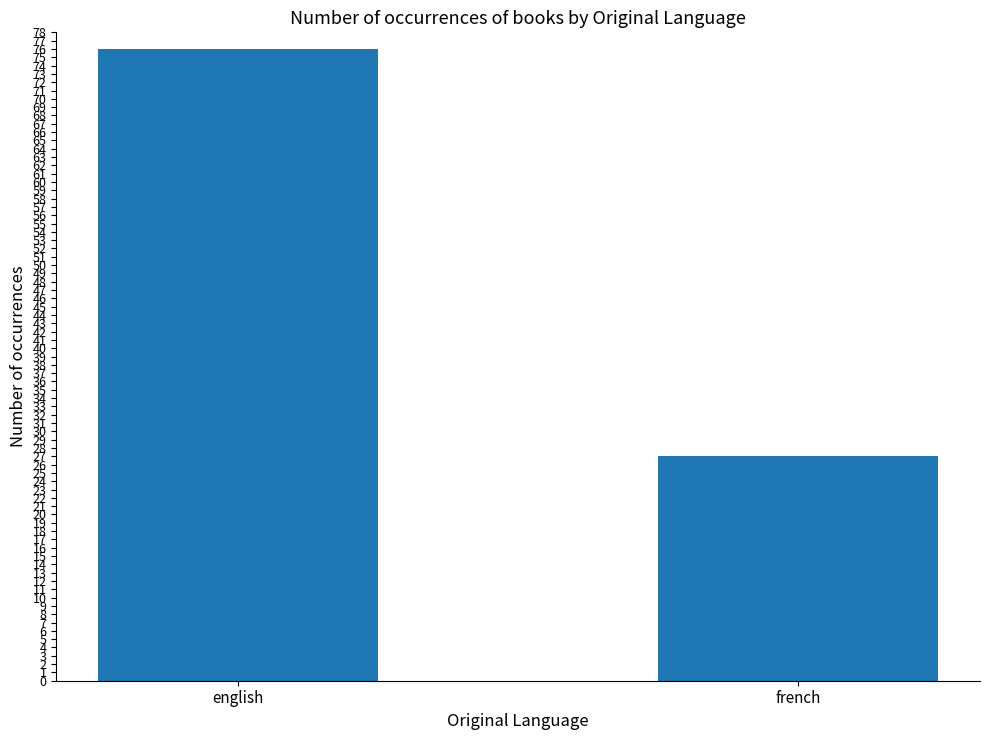

What is the label of the 1st bar from the left?

english